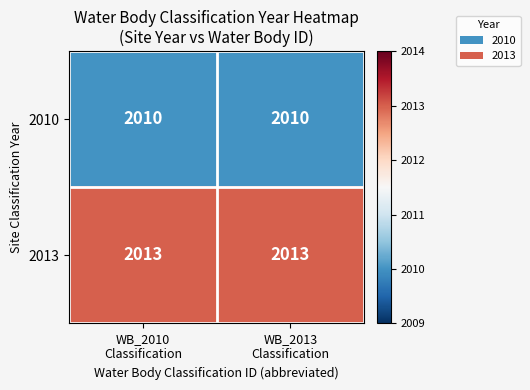

What is the average value of the 2013 series?

2013